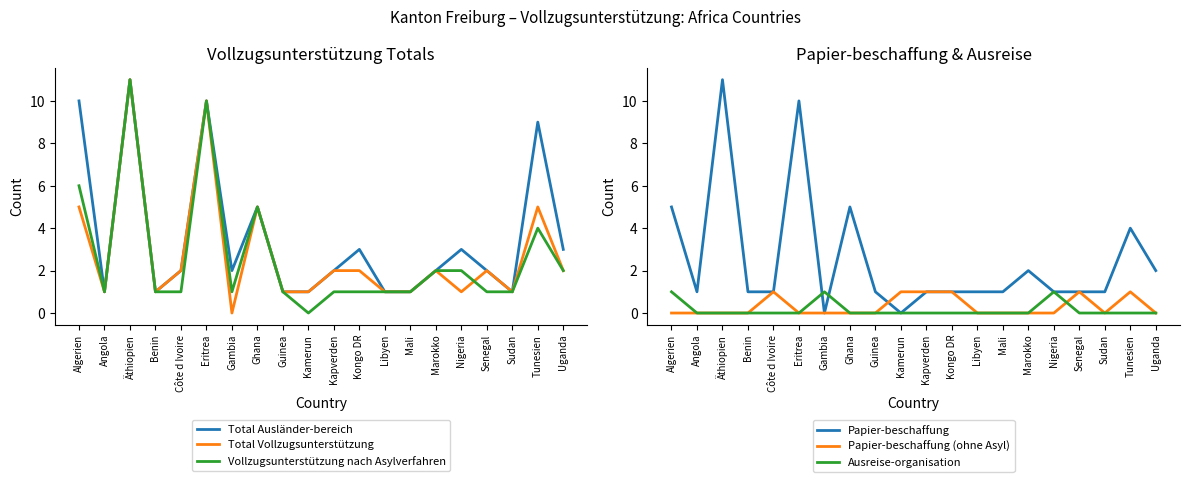

What is the total value across all series at Guinea?

4